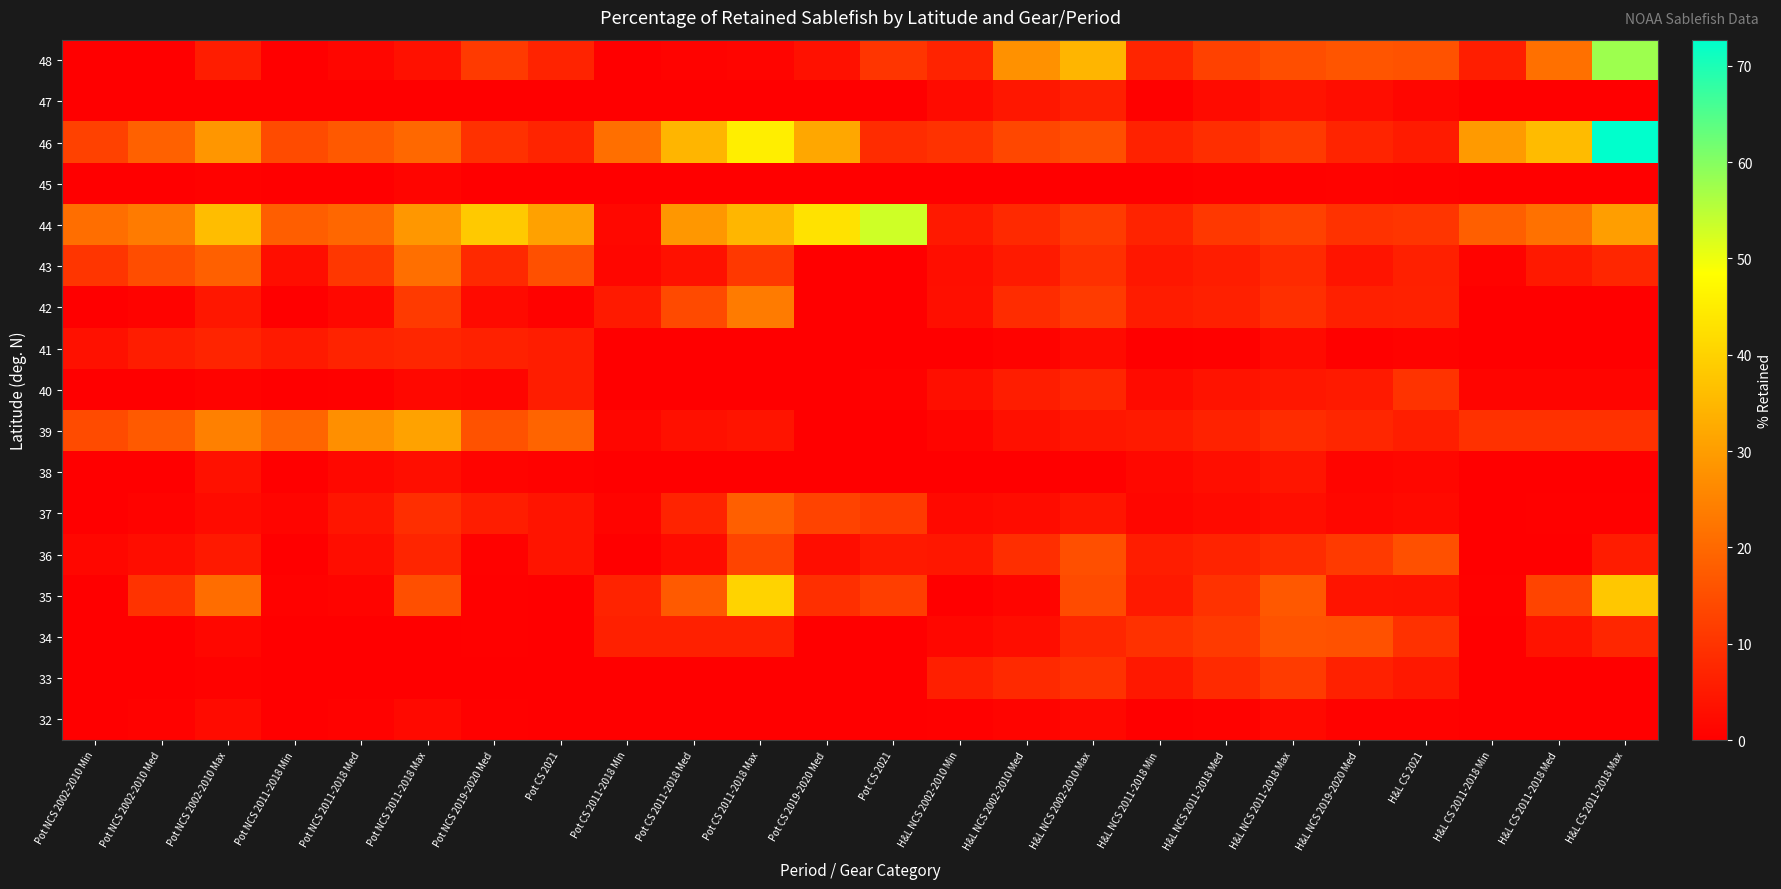

List the series in order of their peak value, highest first.

46, 48, 44, 35, 39, 42, 43, 37, 34, 36, 33, 40, 41, 47, 38, 32, 45